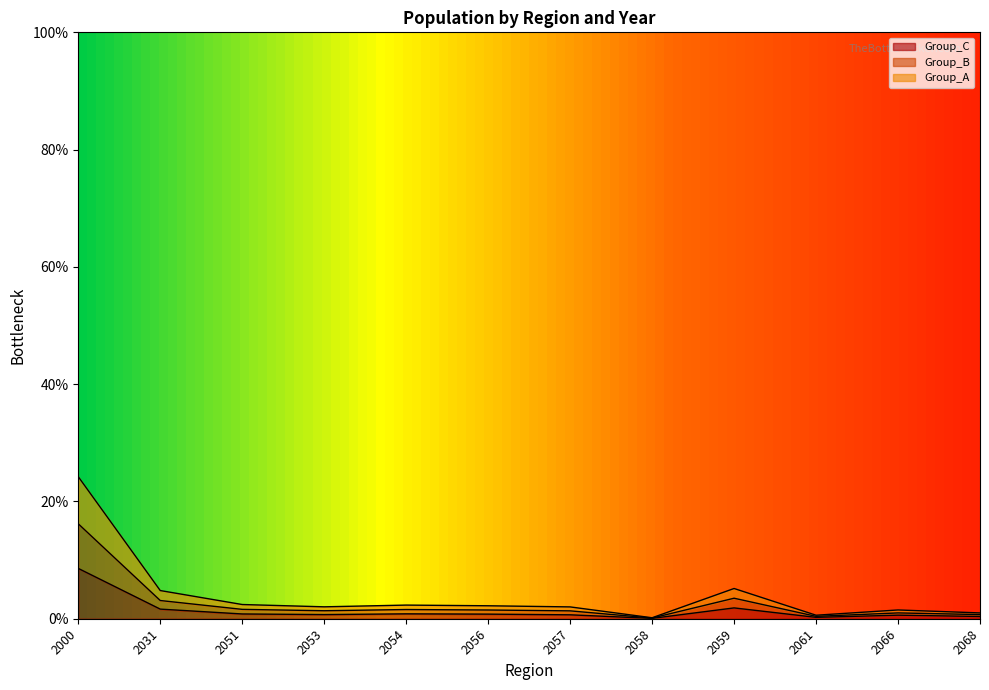

How many lines are shown in the chart?

3